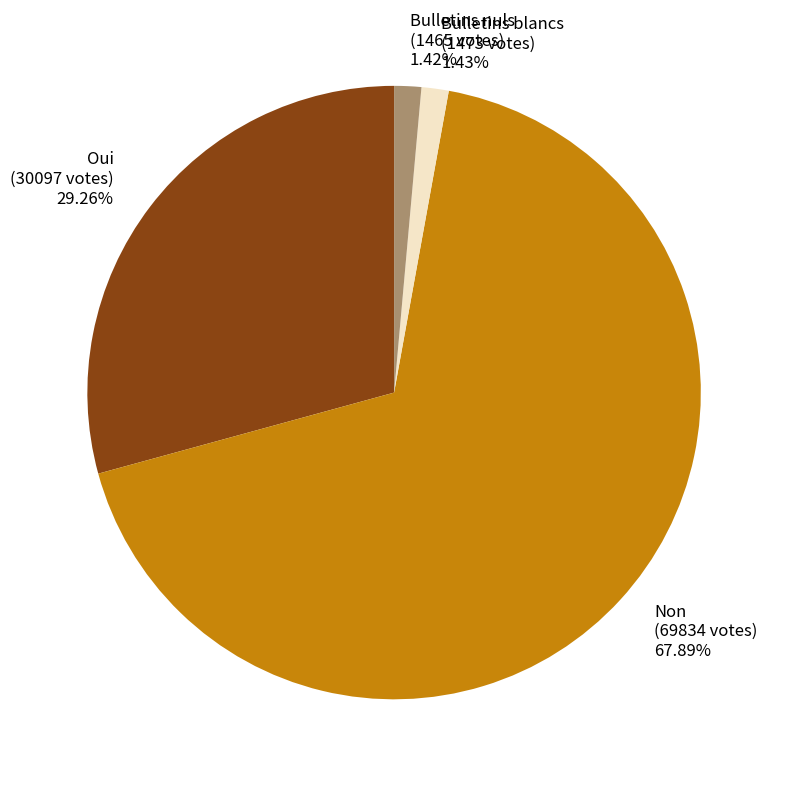

To the nearest percent, what is the difference between the Bulletins blancs and Oui slice percentages?

28%